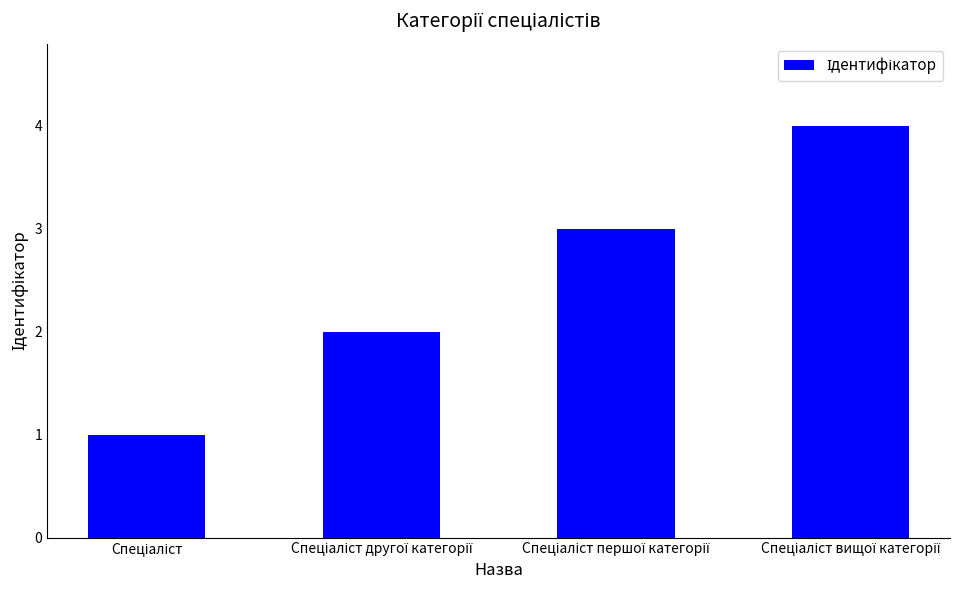

What is the sum of all values?

10